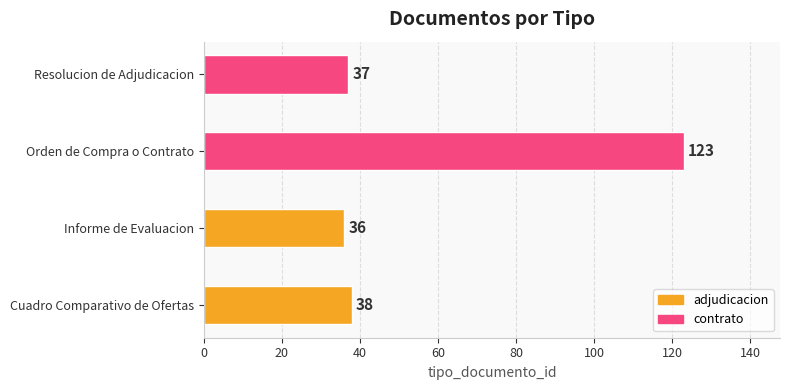

What is the change in value from Informe de Evaluacion to Orden de Compra o Contrato?

+87